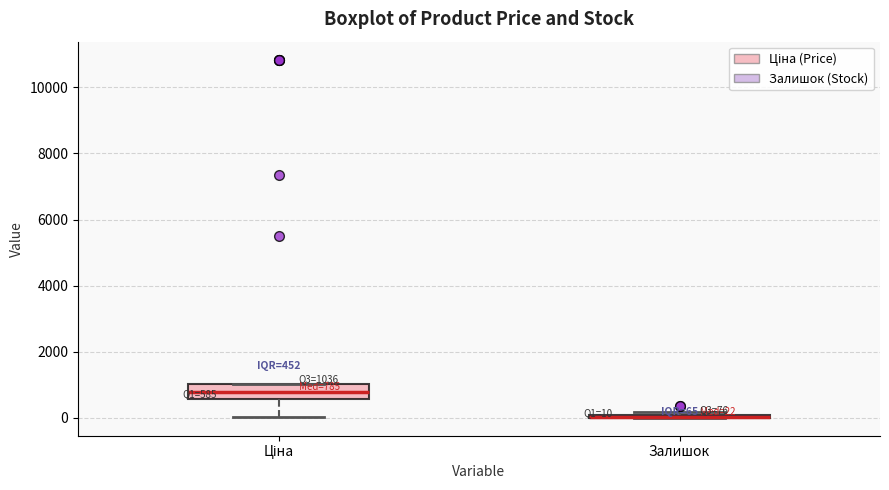

Which box is the tallest, from its lower edge to its upper edge?

Ціна